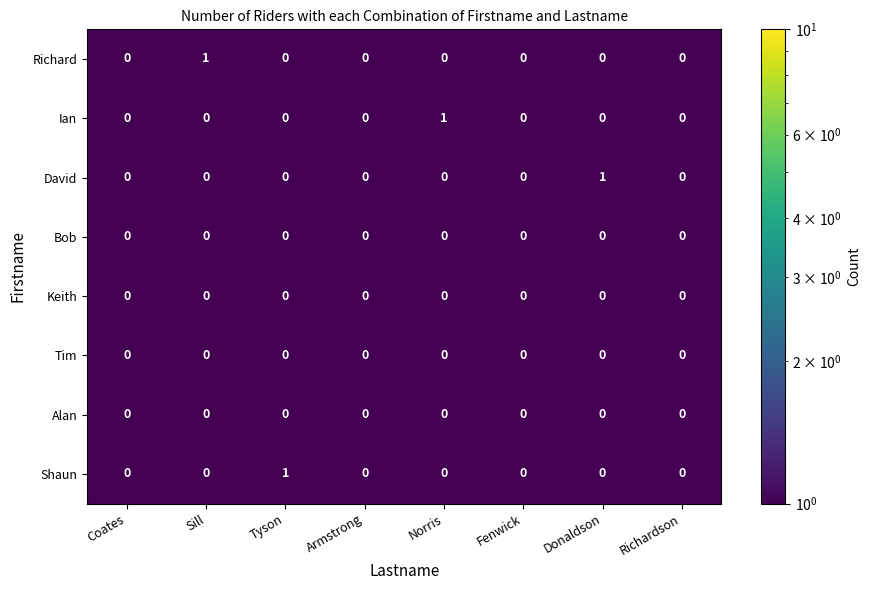

What is the maximum value shown in the chart?

1